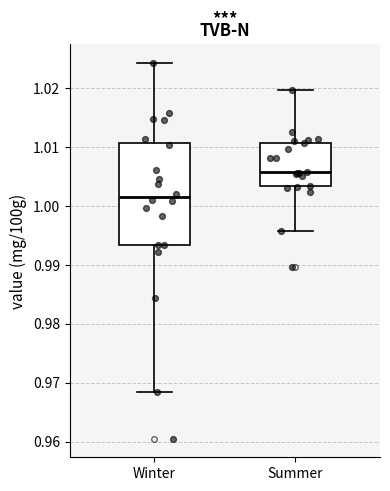

Which box is the tallest, from its lower edge to its upper edge?

Winter